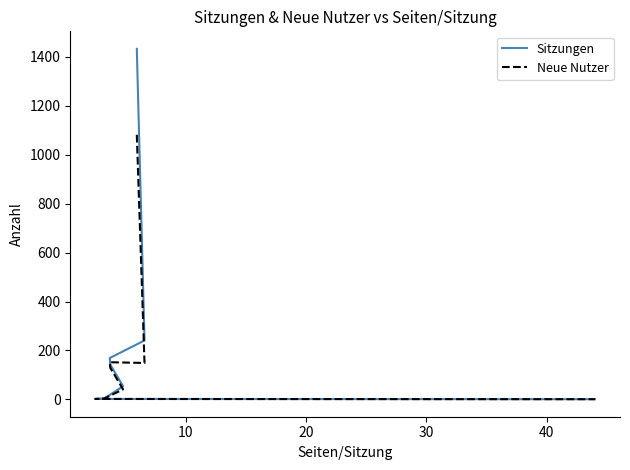

True or false: Neue Nutzer has more than 1 interior local peaks.

False